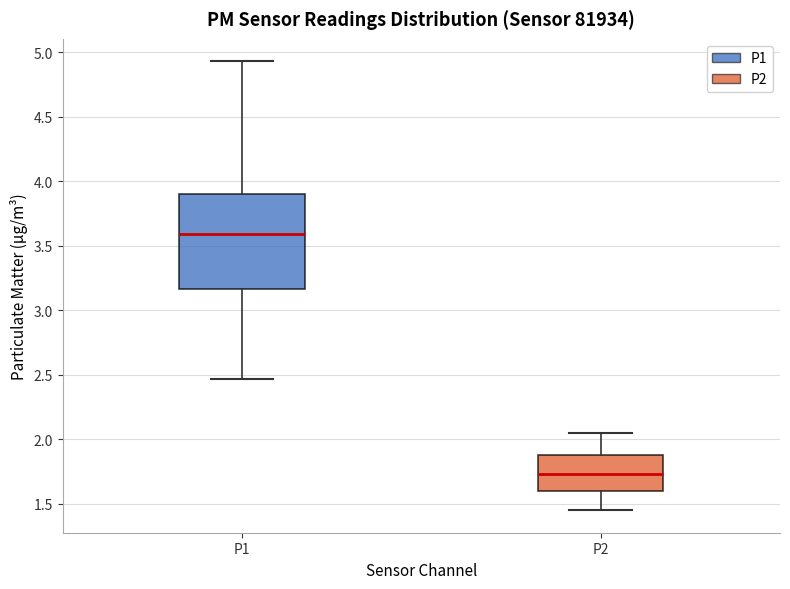

Where does the upper whisker of the box for P1 end on the y-axis? The values are not printed on the chart, so give them approximately, as read against the axis.

4.95